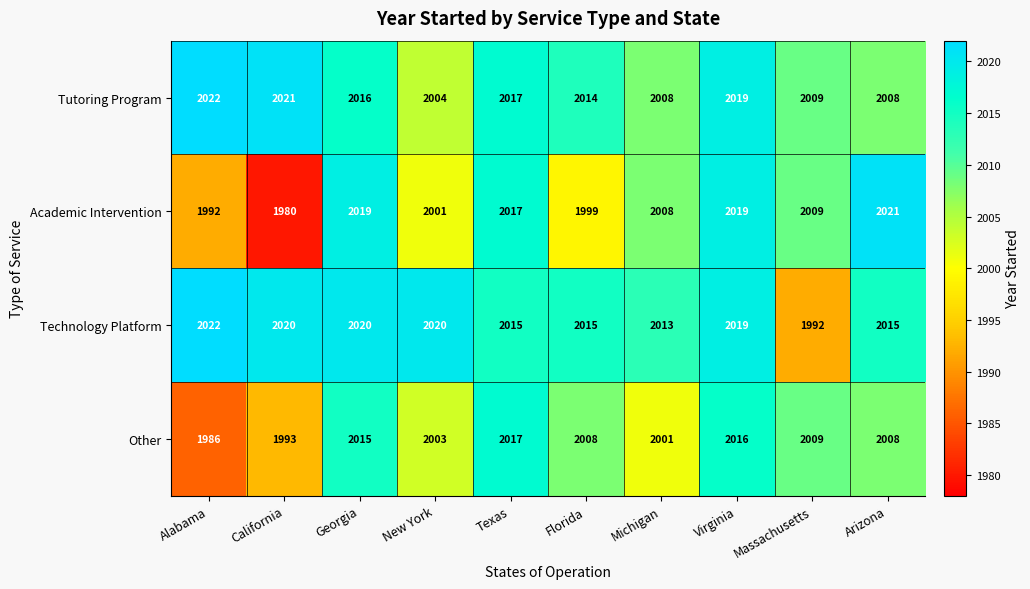

At which category is the sum across all series the highest?

Virginia